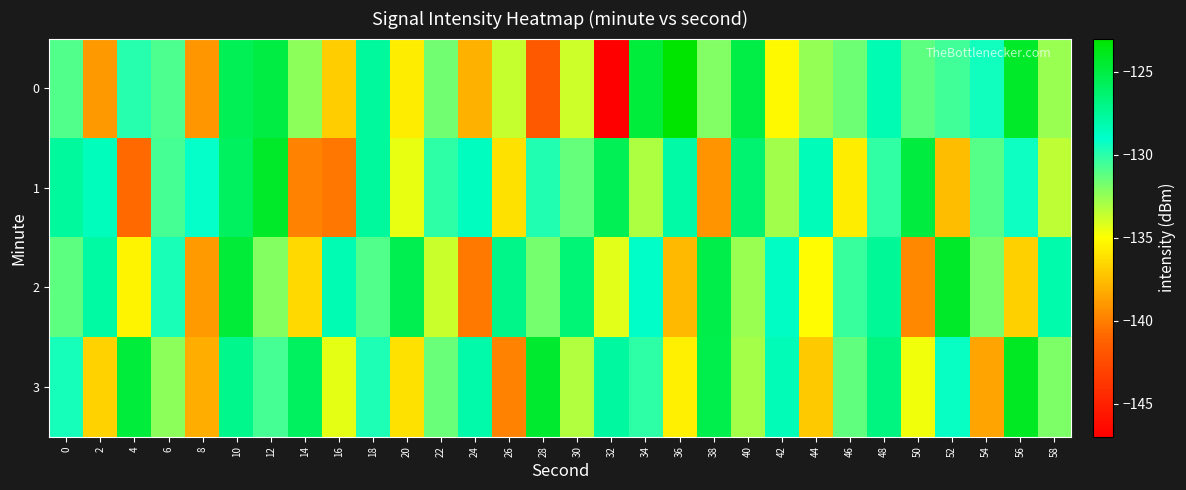

Reading left to right, what are all the values shown in this chart?

0: 0=-130.9	2=-139.0	4=-129.9	6=-130.8	8=-139.0	10=-125.6	12=-125.0	14=-132.4	16=-136.9	18=-127.6	20=-135.7	22=-131.6	24=-138.1	26=-133.6	28=-141.7	30=-133.8	32=-147.1	34=-124.8	36=-123.0	38=-132.1	40=-125.1	42=-135.2	44=-132.5	46=-131.5	48=-128.3	50=-131.2	52=-130.5	54=-129.4	56=-124.3	58=-132.6
1: 0=-127.6	2=-128.6	4=-140.9	6=-130.7	8=-129.1	10=-125.9	12=-124.3	14=-139.9	16=-140.3	18=-127.6	20=-134.5	22=-130.1	24=-128.7	26=-136.2	28=-129.8	30=-131.4	32=-125.6	34=-133.1	36=-127.9	38=-139.2	40=-126.3	42=-132.8	44=-128.5	46=-135.7	48=-130.2	50=-124.9	52=-137.6	54=-131.0	56=-129.3	58=-133.5
2: 0=-131.2	2=-127.8	4=-135.4	6=-129.6	8=-138.9	10=-124.7	12=-132.1	14=-136.5	16=-128.3	18=-130.9	20=-125.4	22=-133.7	24=-140.2	26=-127.1	28=-131.8	30=-126.5	32=-134.3	34=-129.0	36=-137.7	38=-125.2	40=-132.6	42=-128.8	44=-135.1	46=-130.4	48=-127.5	50=-139.6	52=-124.3	54=-131.9	56=-136.8	58=-128.1
3: 0=-129.5	2=-136.7	4=-124.8	6=-132.3	8=-138.1	10=-127.2	12=-130.6	14=-125.9	16=-134.4	18=-129.7	20=-136.2	22=-131.5	24=-128.0	26=-139.8	28=-124.5	30=-133.2	32=-127.7	34=-130.1	36=-135.6	38=-125.3	40=-132.9	42=-128.4	44=-137.1	46=-131.3	48=-126.8	50=-134.7	52=-129.2	54=-138.5	56=-124.1	58=-132.0